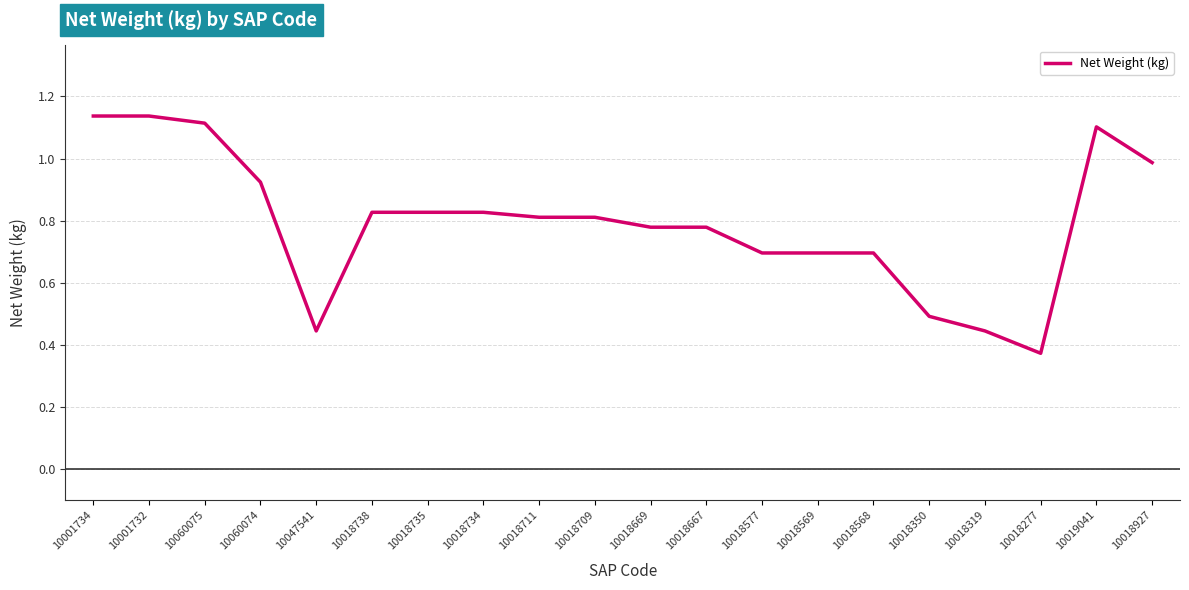

Where is the data nearest to the value 0?

10018277